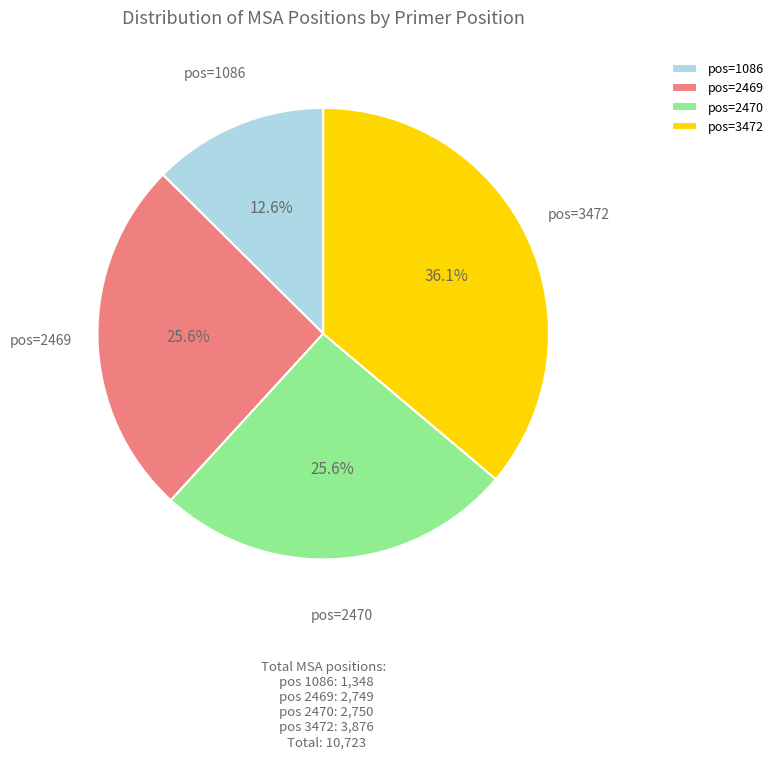

What portion of the pie excludes pos=3472?

63.9%